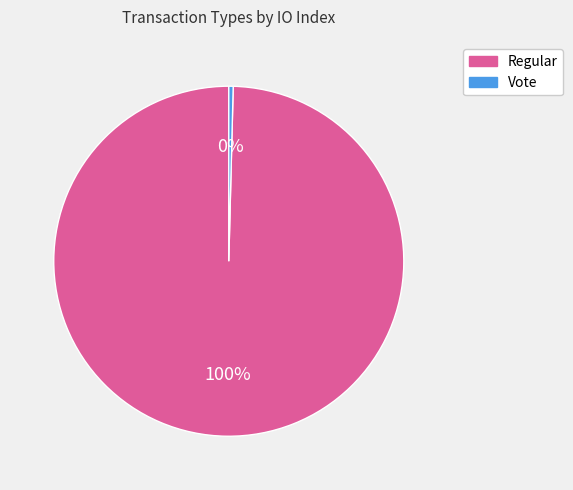

Is it true that Vote is 0% of the pie?

True